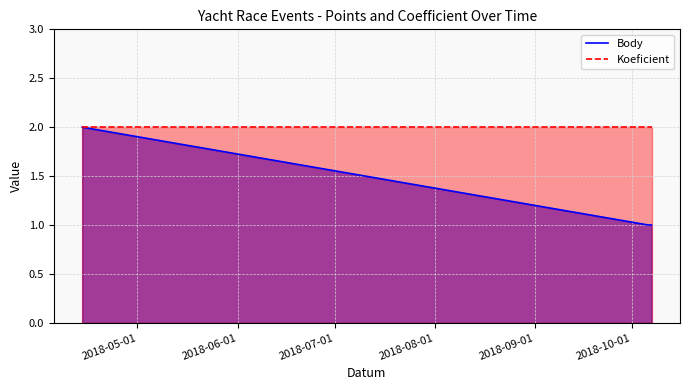

What are all the series names shown in the legend?

Body, Koeficient